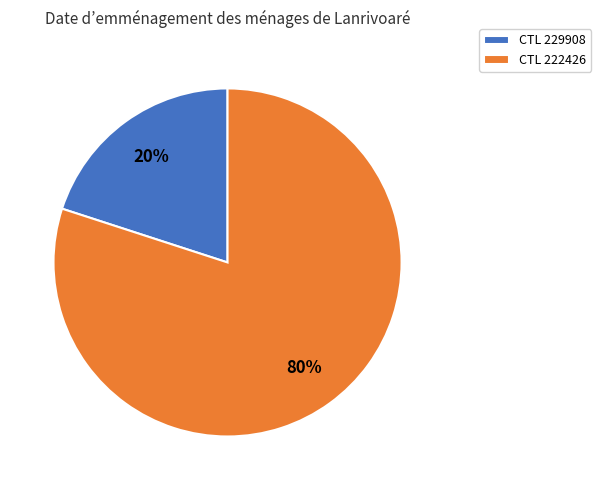

To the nearest percent, what percentage of the pie is CTL 229908?

20%